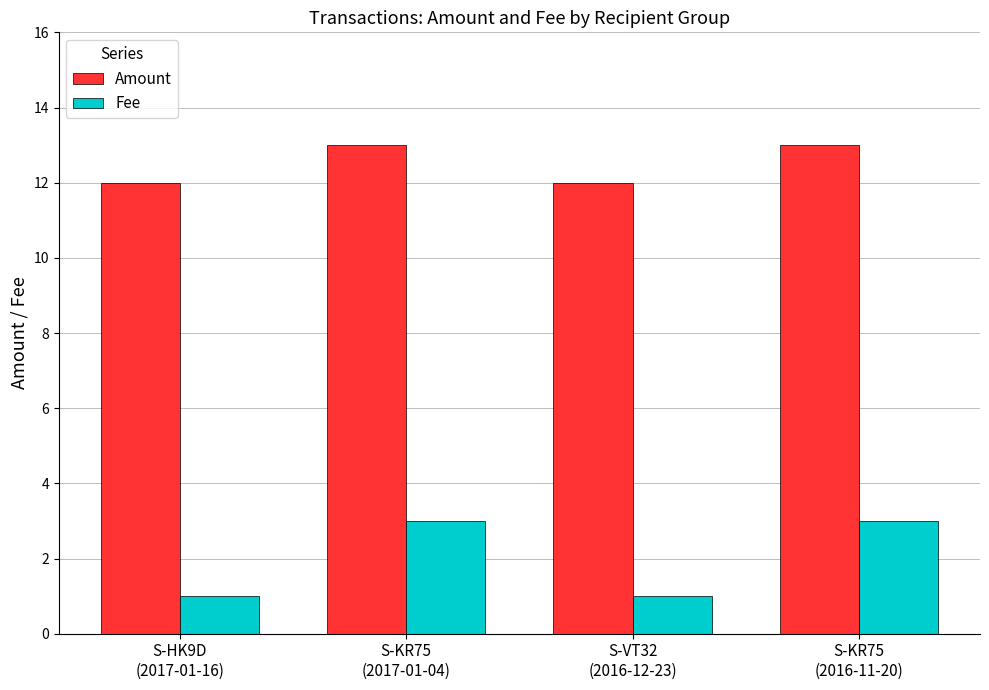

Is it true that Fee equals 1 at S-VT32
(2016-12-23)?

True